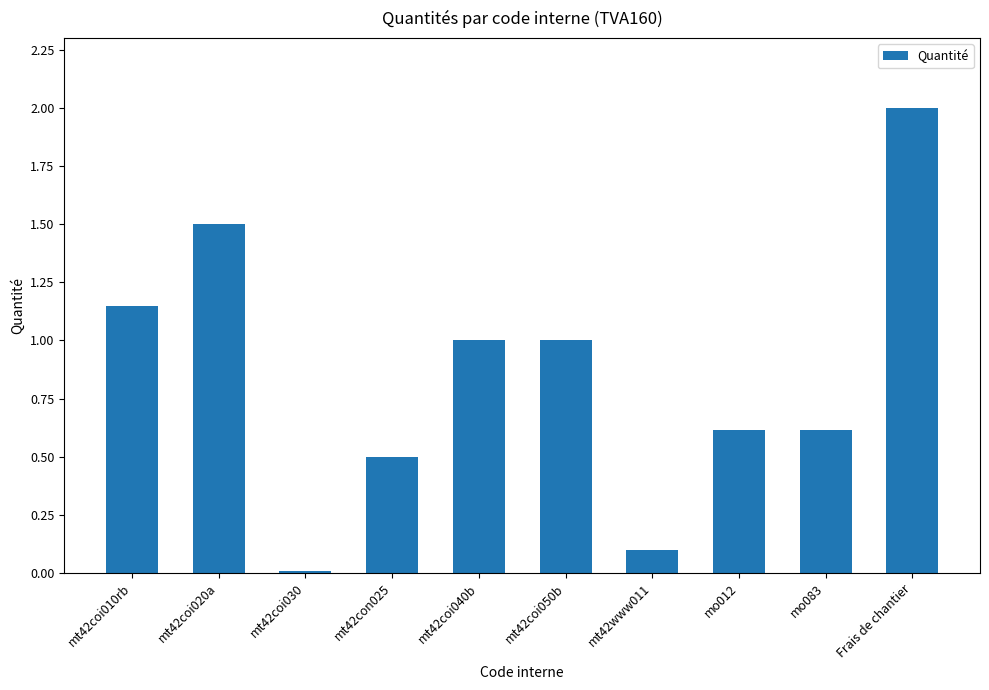

What position from the left is mt42coi010rb?

1